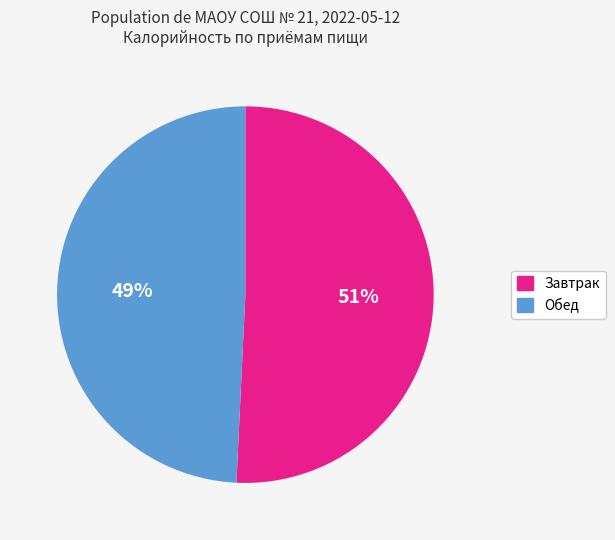

Is it true that Завтрак is 43% of the pie?

False